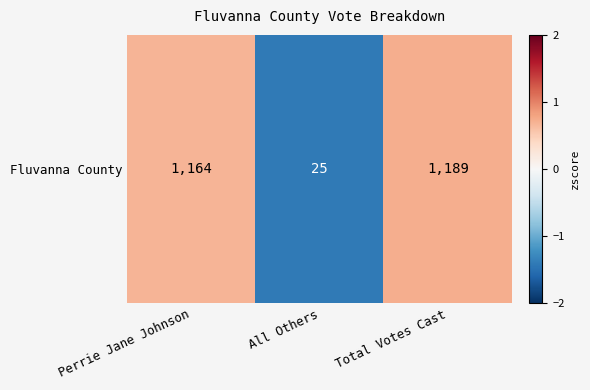

How many values are below 0?

1